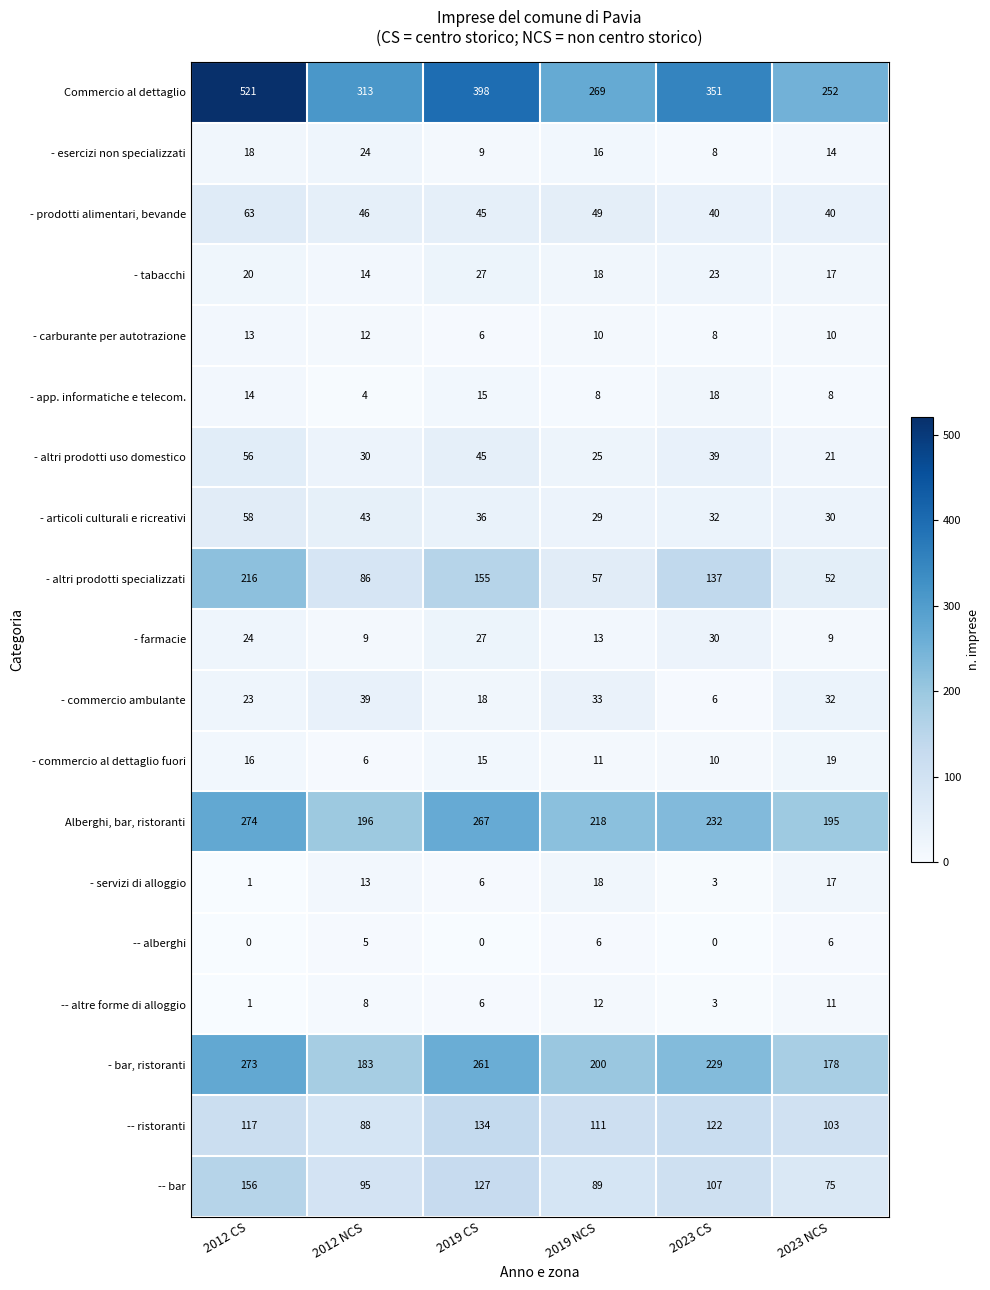

What is the difference between the - esercizi non specializzati values at 2023 NCS and 2012 CS?

4